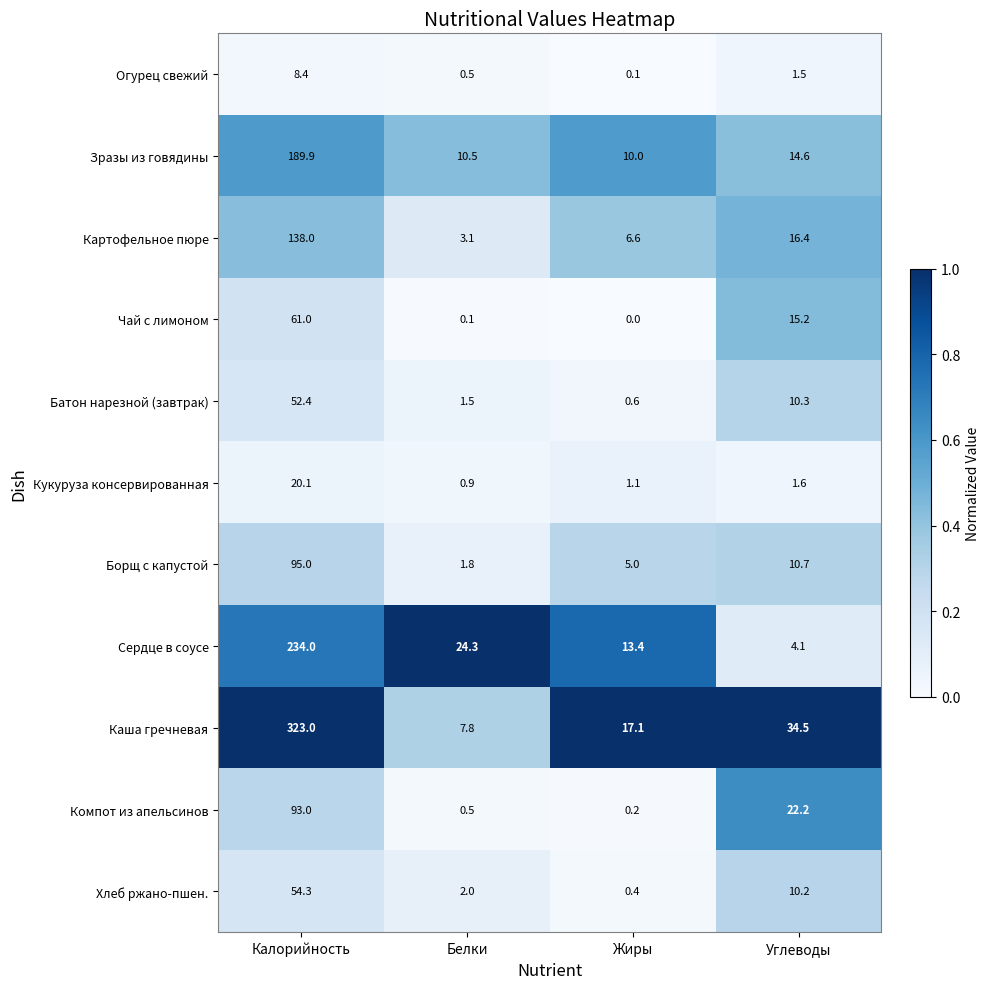

How many data points does each series have?

4